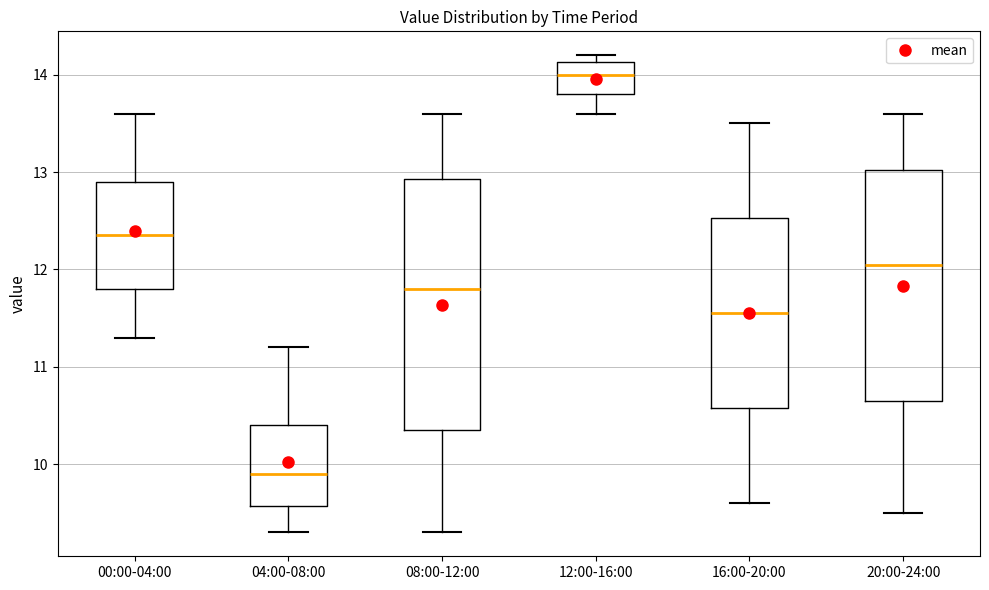

Reading left to right, transcribe this box plot: for each box, give where its median line is, the range the box spans, and where its two whiskers end, as read against the y-axis. The values are not printed on the chart, so give them approximately, as read against the axis.

00:00-04:00: median 12.4, box 11.8 to 12.9, whiskers 11.3 to 13.6
04:00-08:00: median 9.9, box 9.6 to 10.4, whiskers 9.3 to 11.2
08:00-12:00: median 11.8, box 10.4 to 12.9, whiskers 9.3 to 13.6
12:00-16:00: median 14.0, box 13.8 to 14.1, whiskers 13.6 to 14.2
16:00-20:00: median 11.6, box 10.6 to 12.5, whiskers 9.6 to 13.5
20:00-24:00: median 12.1, box 10.7 to 13.0, whiskers 9.5 to 13.6